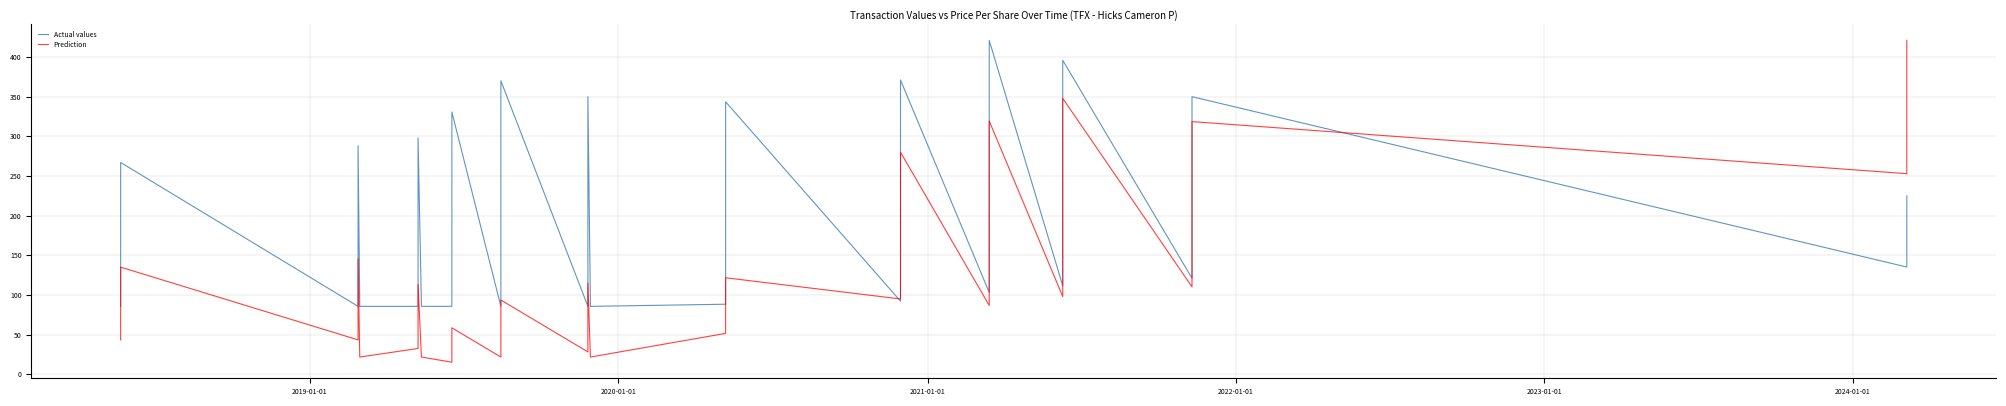

Which series has the largest total across all categories?

Actual values